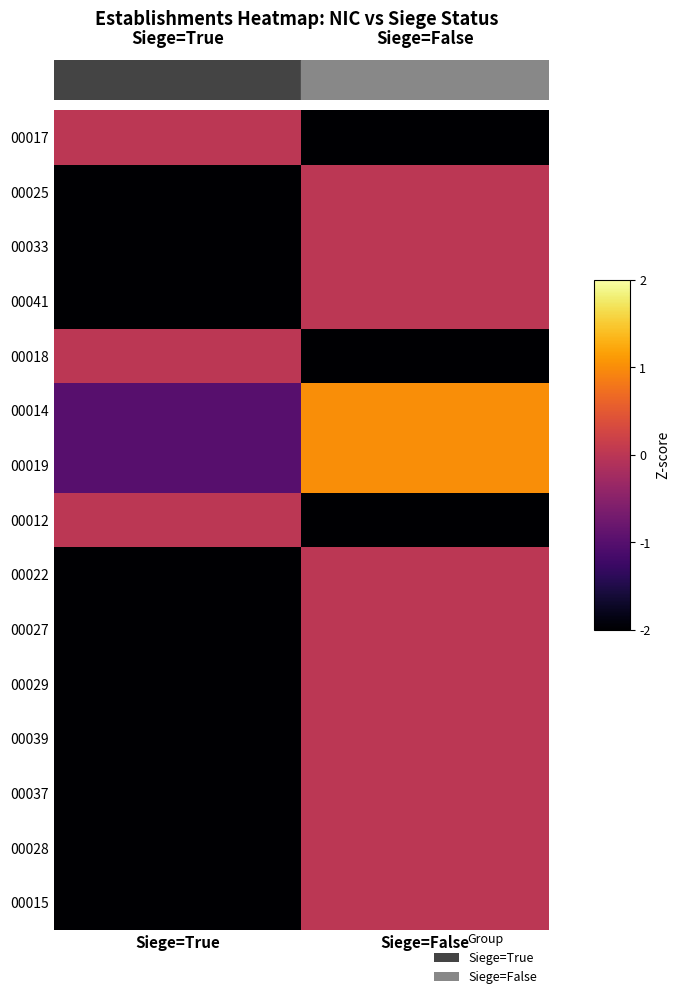

List the series in order of their peak value, highest first.

00014, 00019, 00017, 00025, 00033, 00041, 00018, 00012, 00022, 00027, 00029, 00039, 00037, 00028, 00015